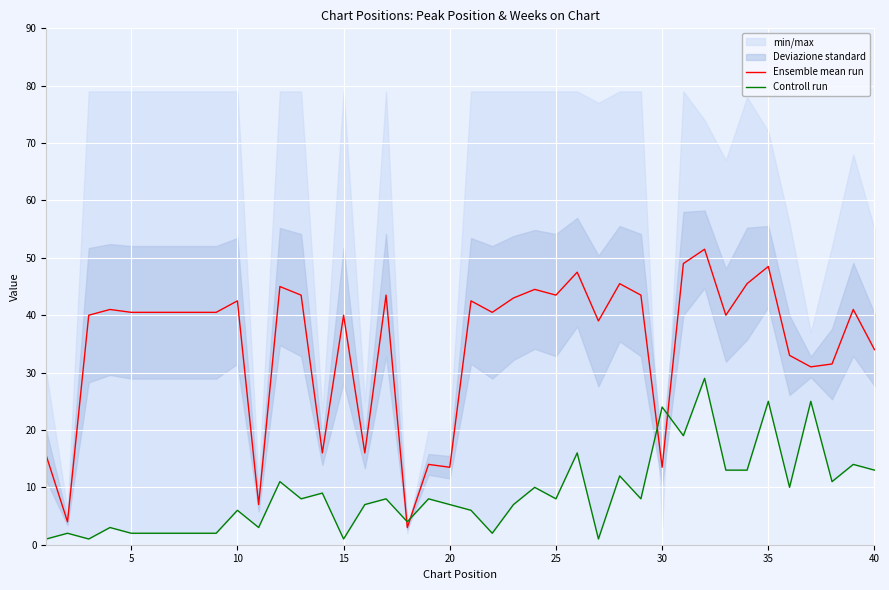

The Ensemble mean run series shows 13.5 at 30. True or false?

True